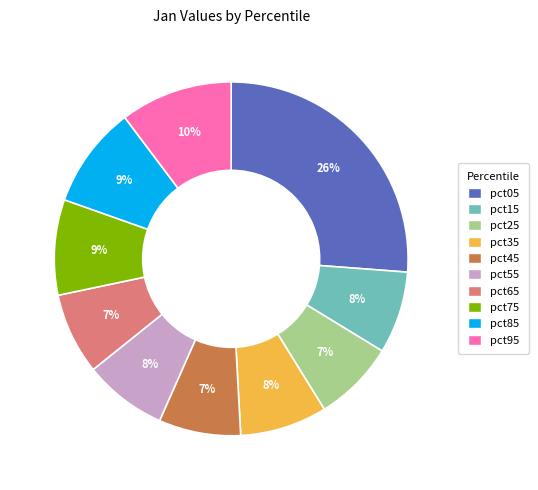

Count the number of slices in the pie.

10